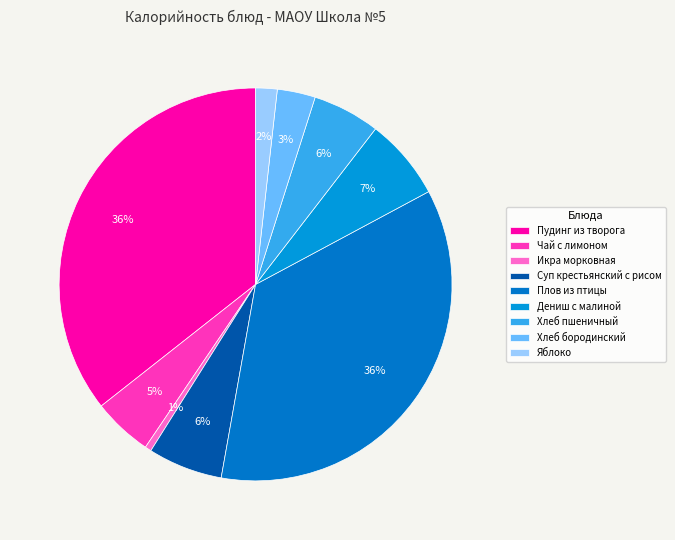

Is it true that Хлеб пшеничный is 6% of the pie?

True